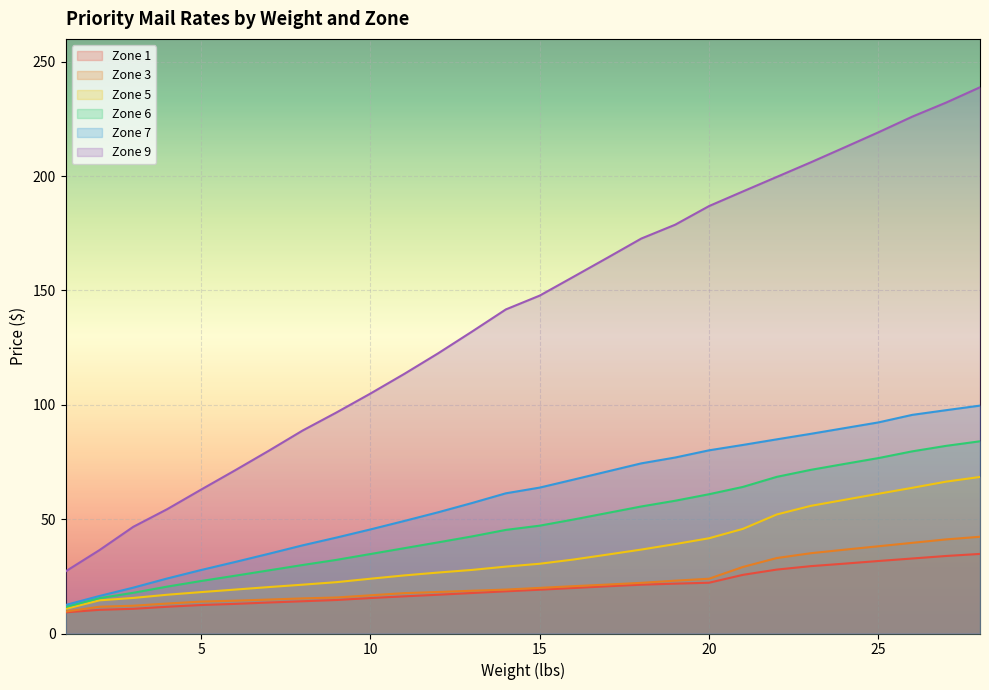

Rank the series at 20 from highest to lowest value.

Zone 9, Zone 7, Zone 6, Zone 5, Zone 3, Zone 1